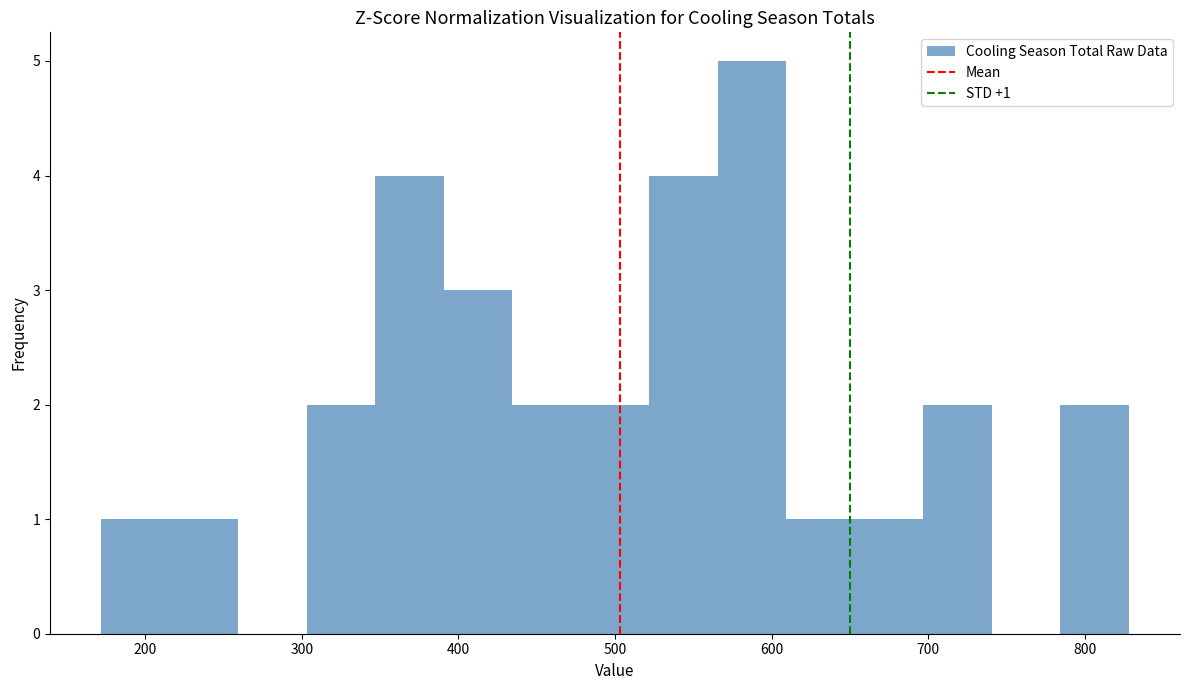

Over which range of the x-axis is the bar tallest?

570 to 610